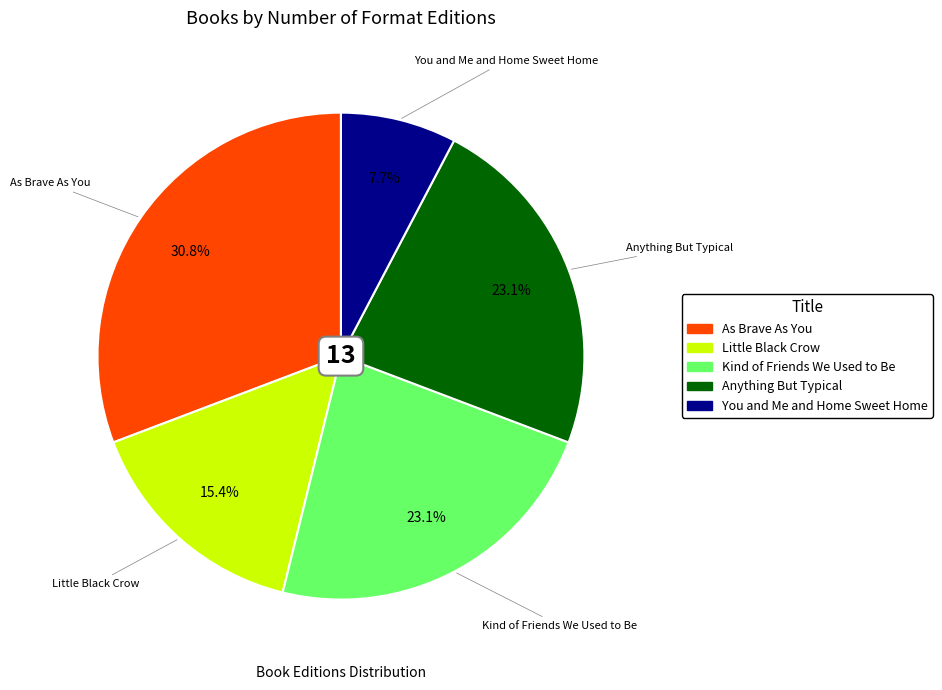

What percentage is the You and Me and Home Sweet Home slice, to the nearest percent?

8%